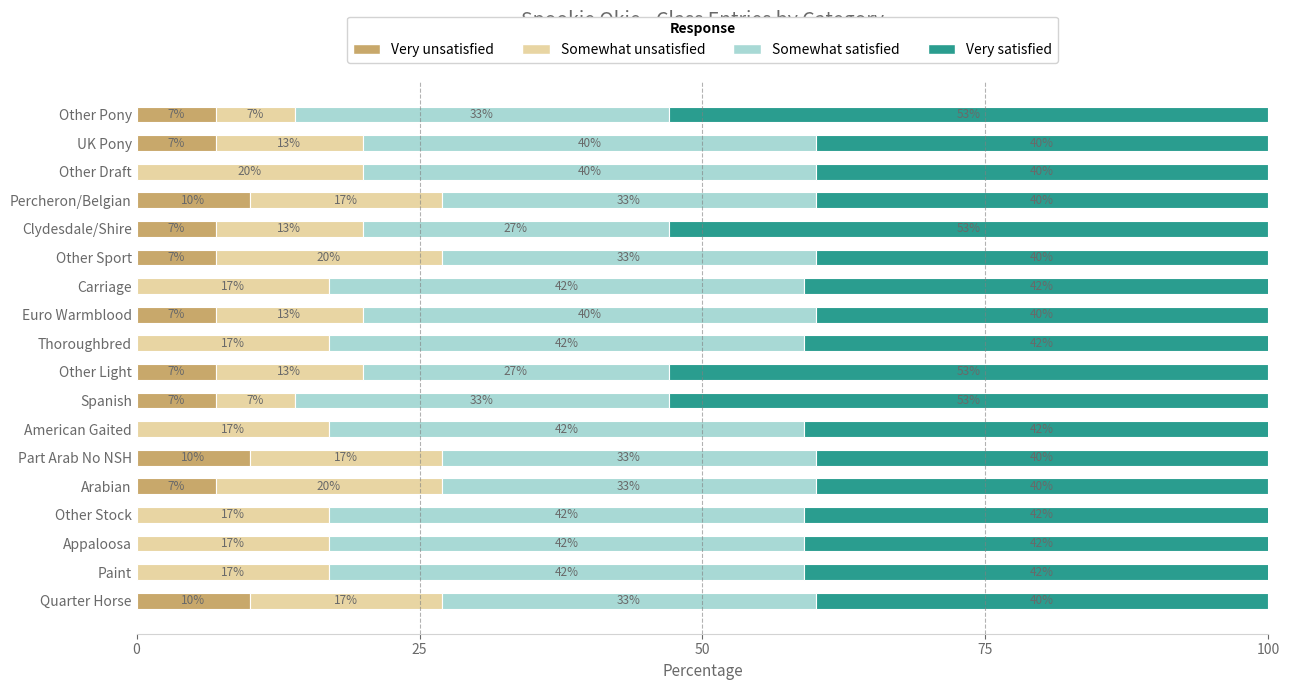

What is the sum of all Very unsatisfied values?

86